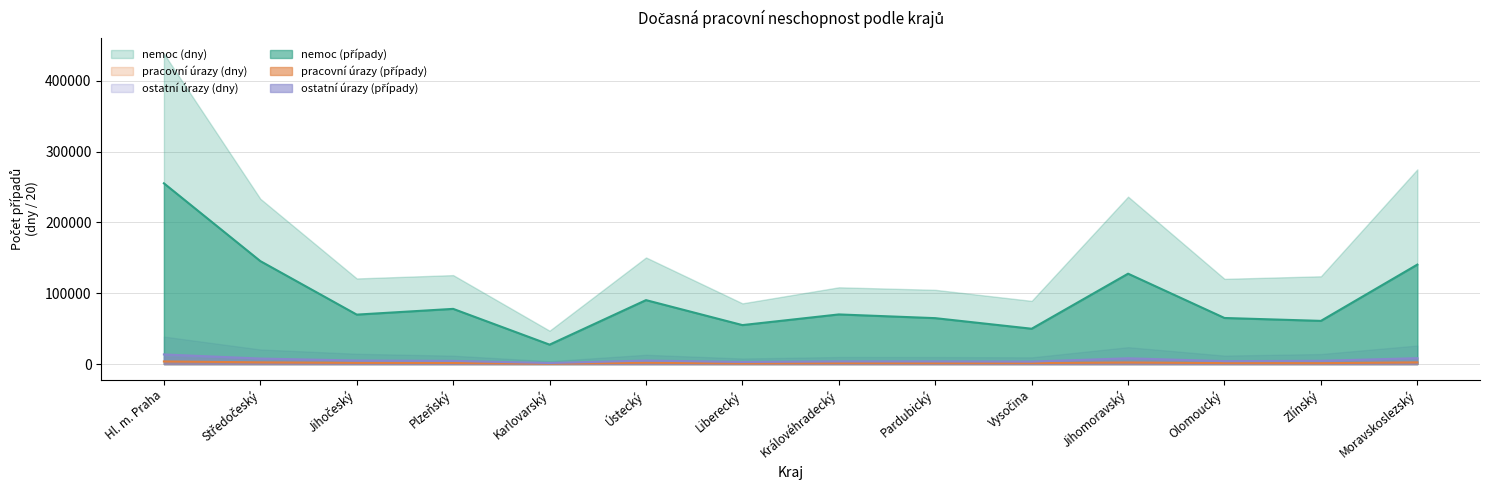

At which category is the sum across all series the highest?

Hl. m. Praha